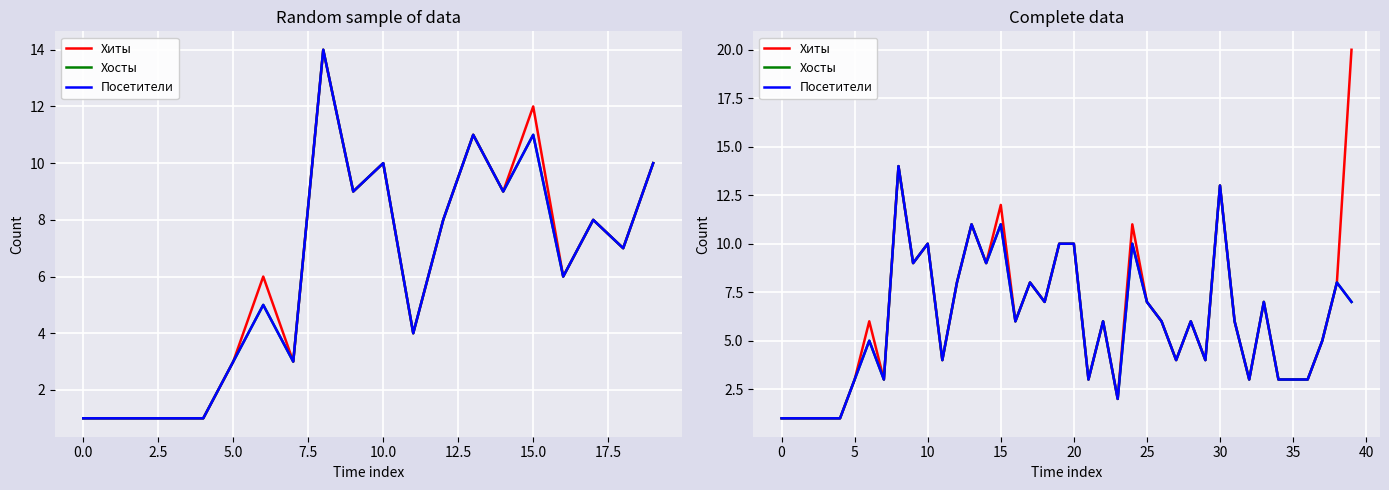

What is the label of the 22nd point from the left?

21